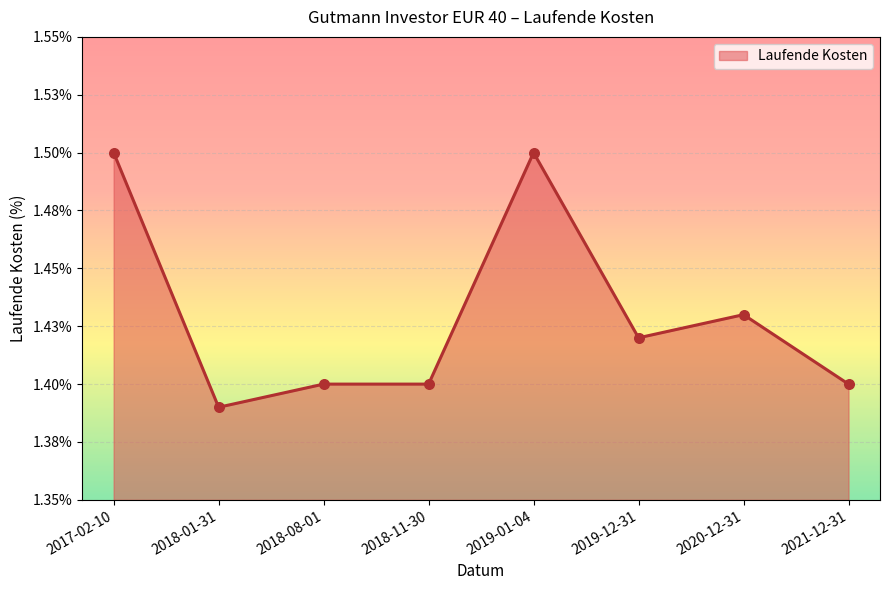

What is the change in value from 2019-01-04 to 2019-12-31?

-0.1